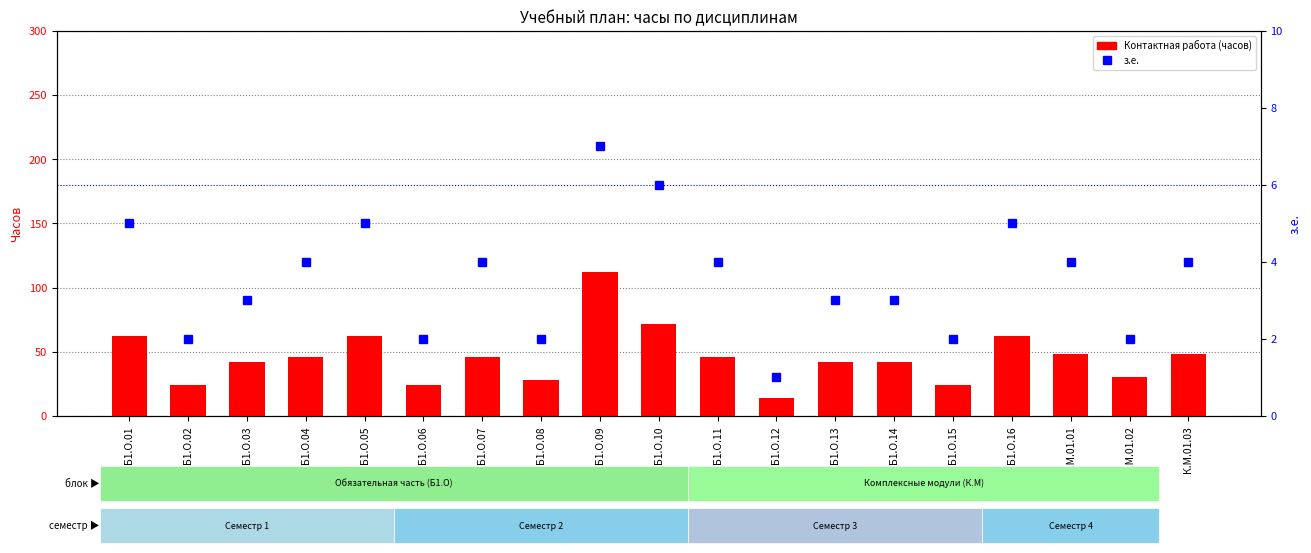

What is the label of the 19th bar from the left?

К.М.01.03